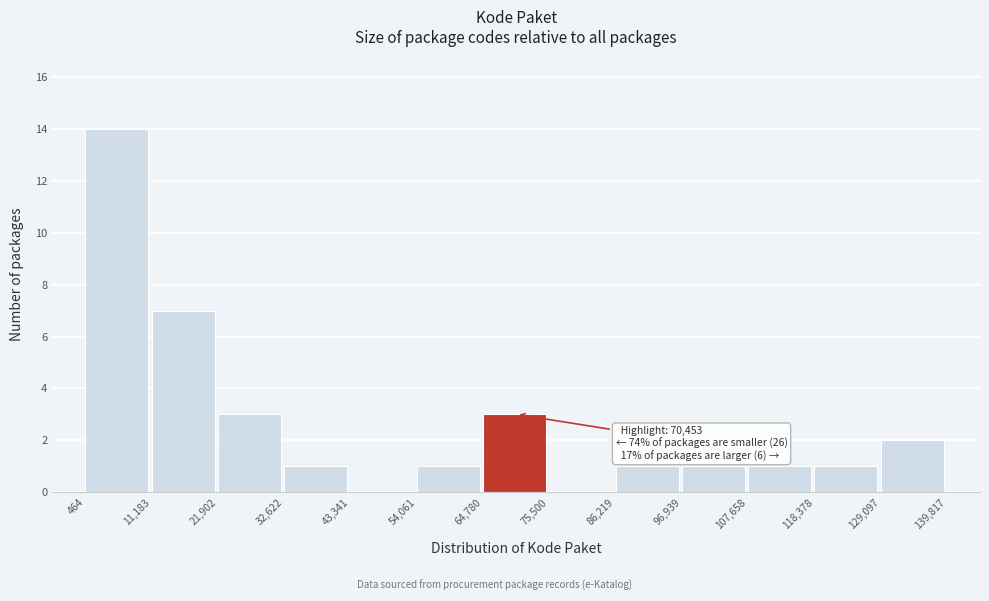

Which range on the x-axis has the tallest bar?

464 to 11,183